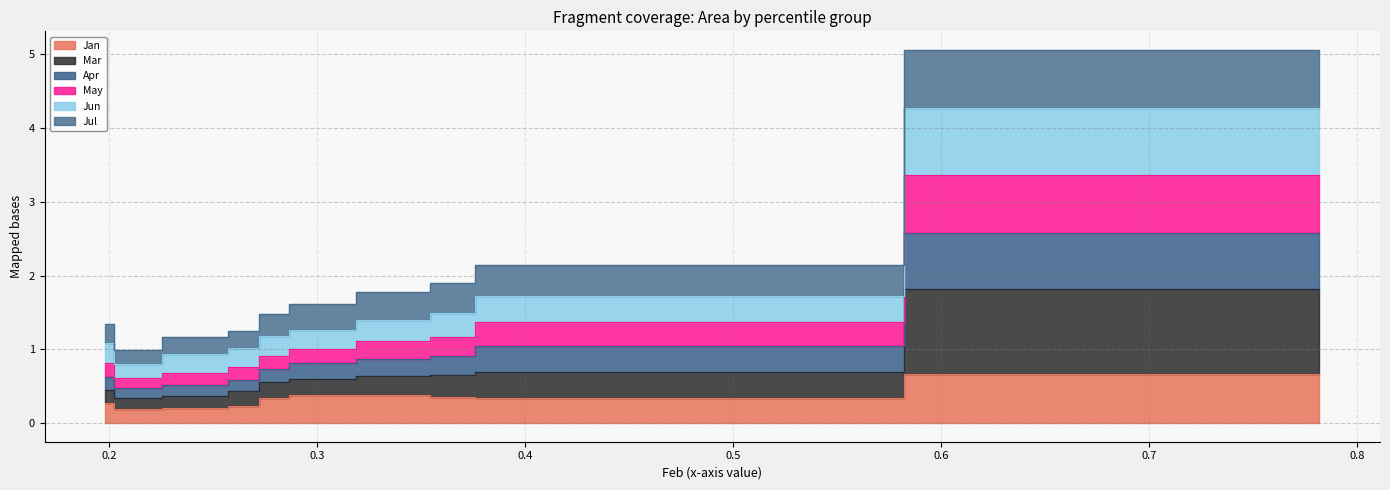

True or false: Jun has a value of 1.3 at pct75.

False